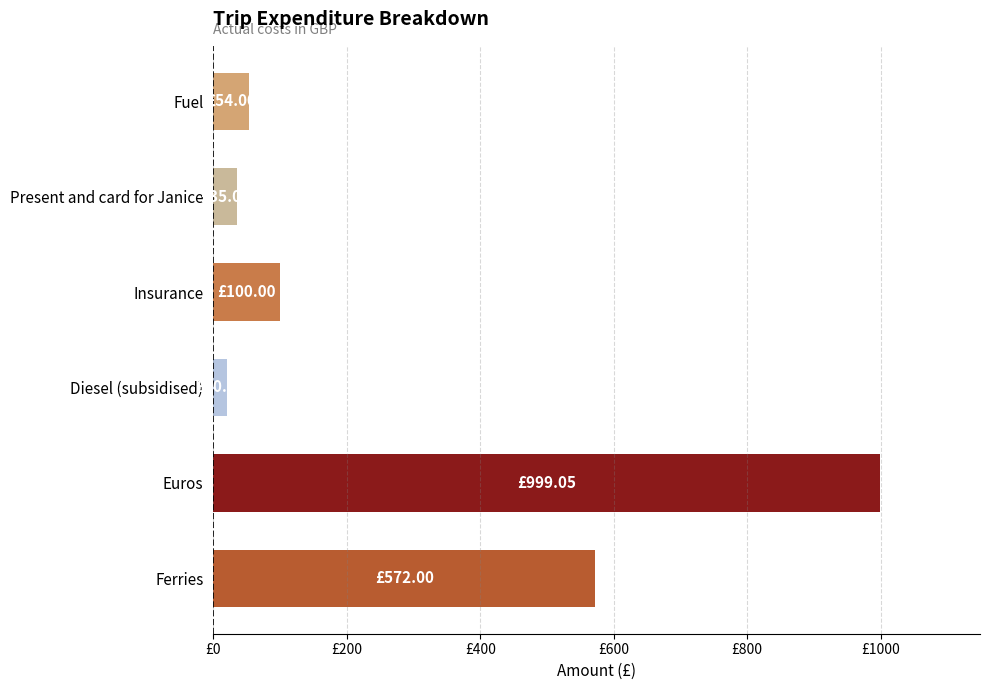

Does the chart contain any negative values?

No